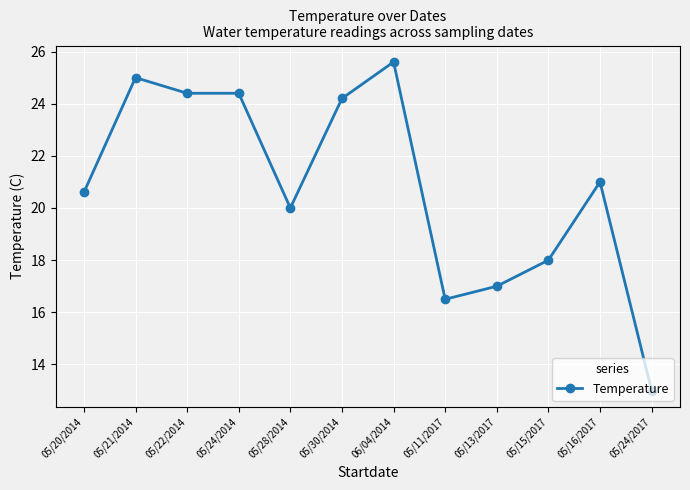

What is the change in value from 06/04/2014 to 05/16/2017?

-4.6